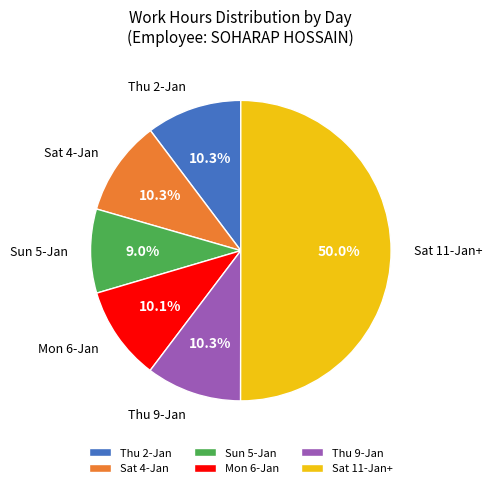

Between Sat 11-Jan+ and Mon 6-Jan, which is larger?

Sat 11-Jan+